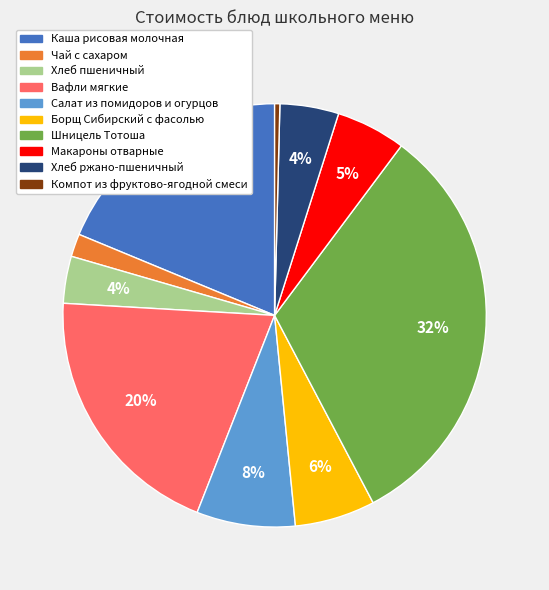

Does Вафли мягкие account for over 50% of the chart?

No